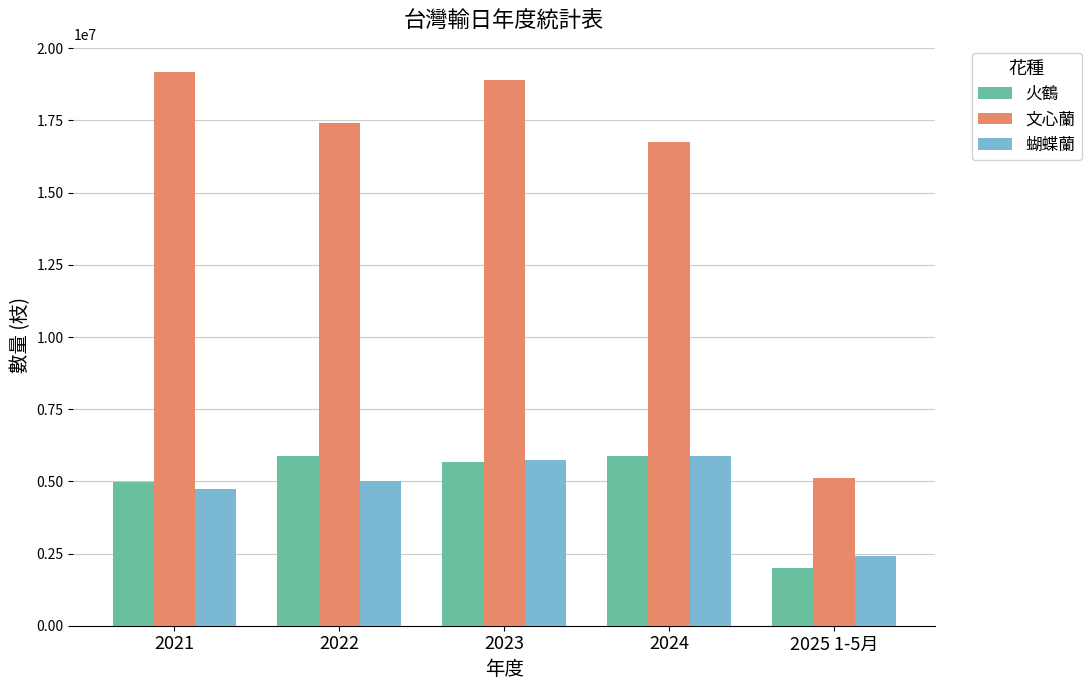

True or false: 蝴蝶蘭 has a value of 2899177 at 2023.

False